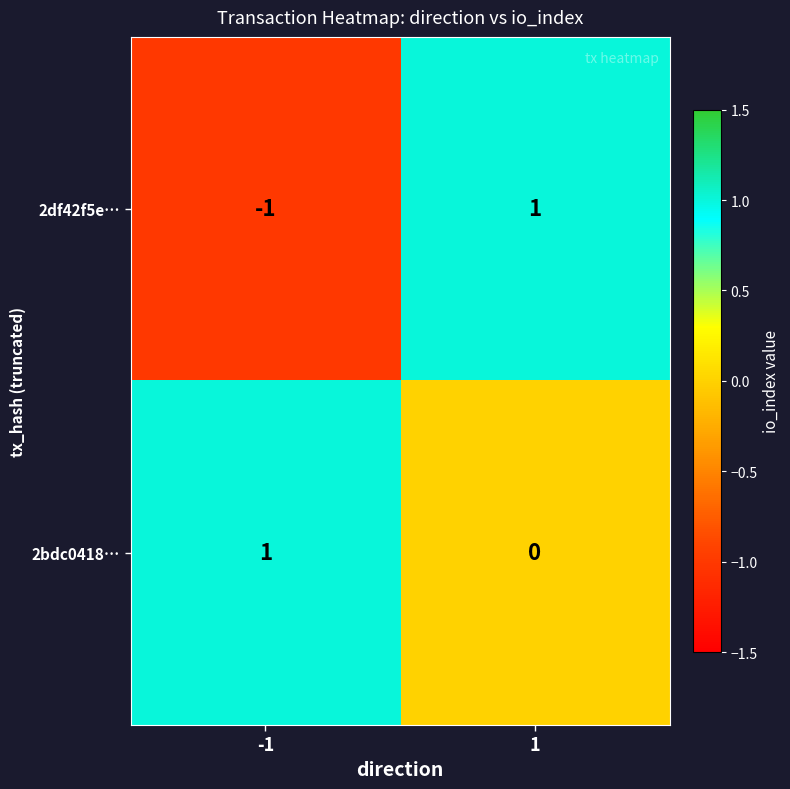

The 2df42f5e… series shows 0 at 1. True or false?

False